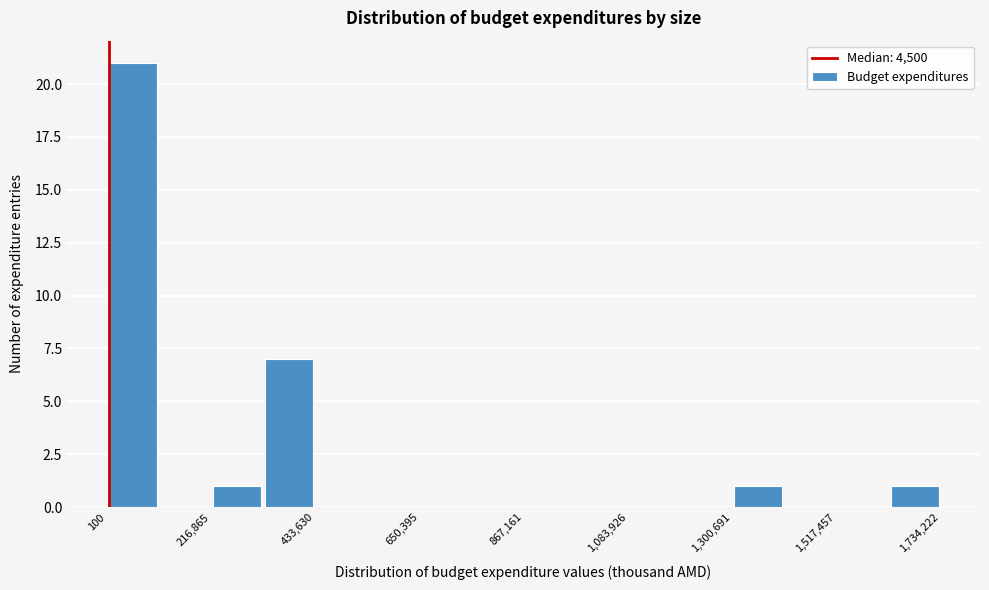

Read against the x-axis, roughly where is the centre of the tallest bar?

50000